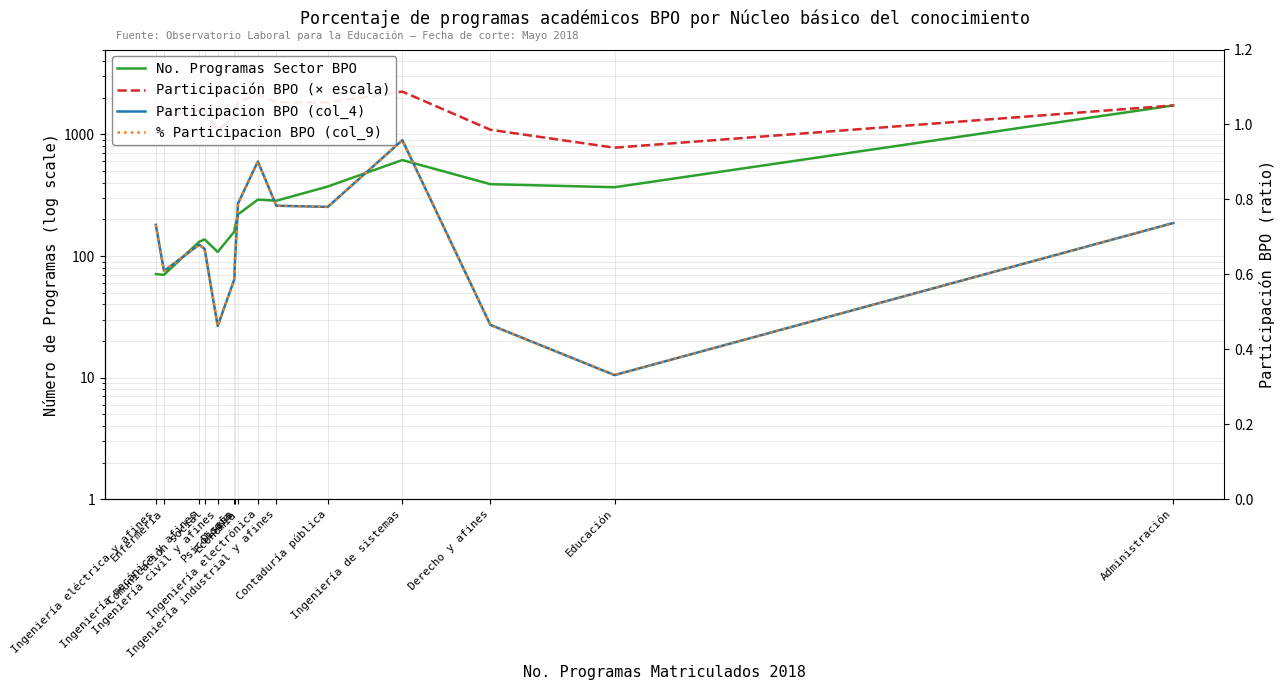

At which category does % Participacion BPO (col_9) reach its first local valley?

Enfermería